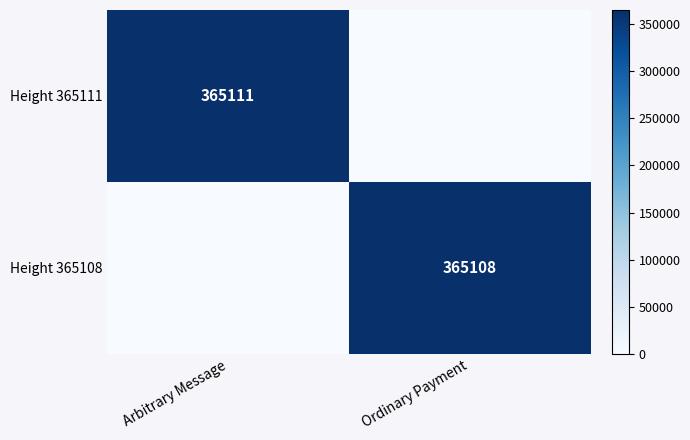

The Height 365111 series shows 570778 at Arbitrary Message. True or false?

False